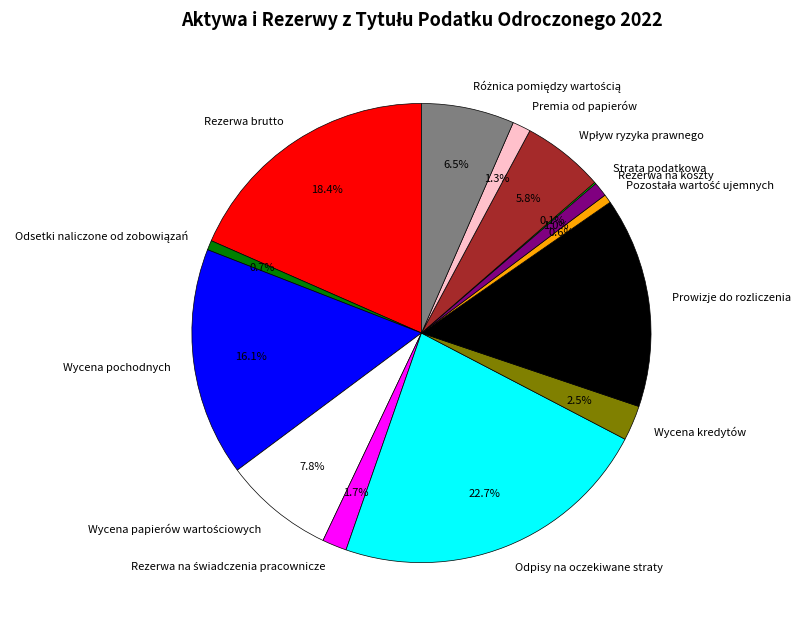

What is the largest slice in the pie chart?

Odpisy na oczekiwane straty